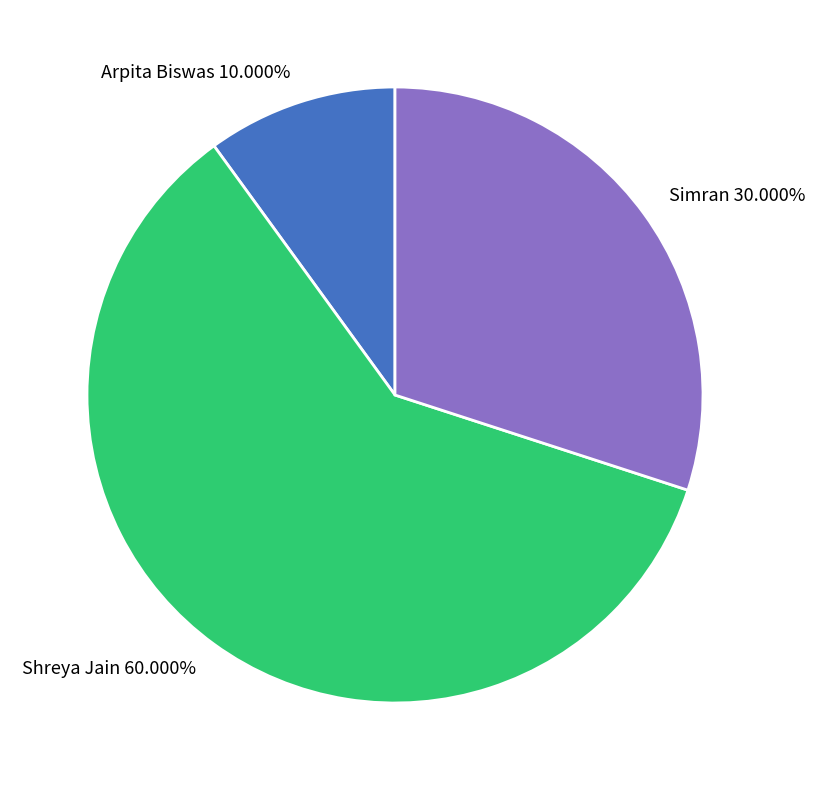

Rank the categories by value from highest to lowest.

Shreya Jain, Simran, Arpita Biswas